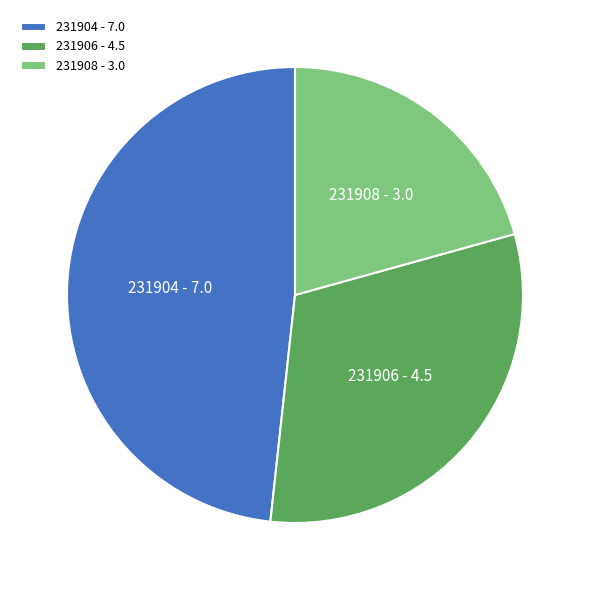

What is the largest slice in the pie chart?

231904